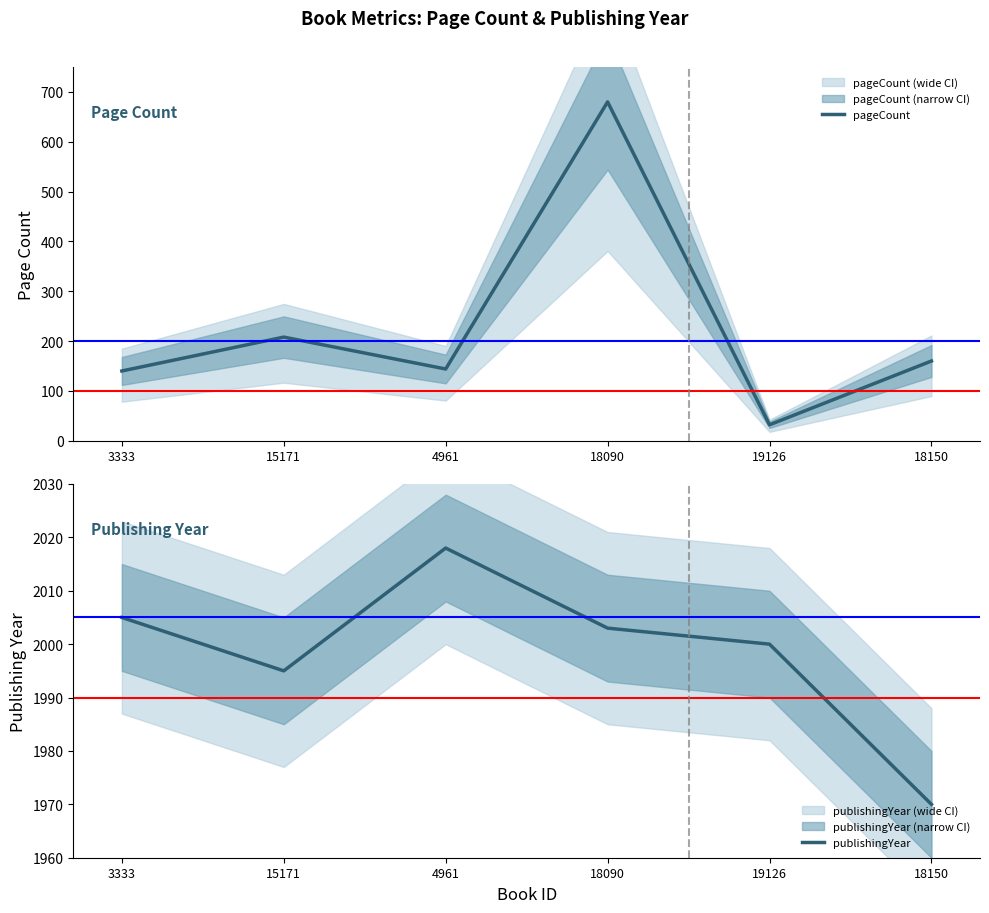

Reading left to right, transcribe all the data shown in this chart.

pageCount: 140	208	144	680	32	160
publishingYear: 2005	1995	2018	2003	2000	1970